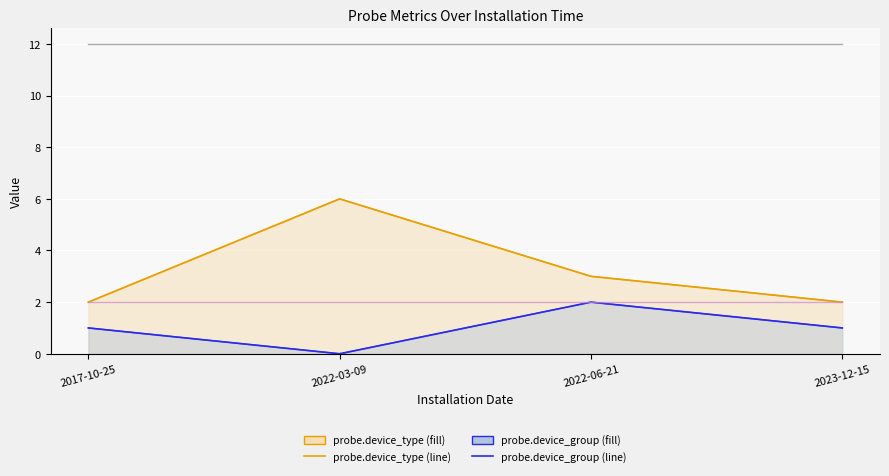

True or false: probe.site (probe.site) and probe.area cross at least once.

False